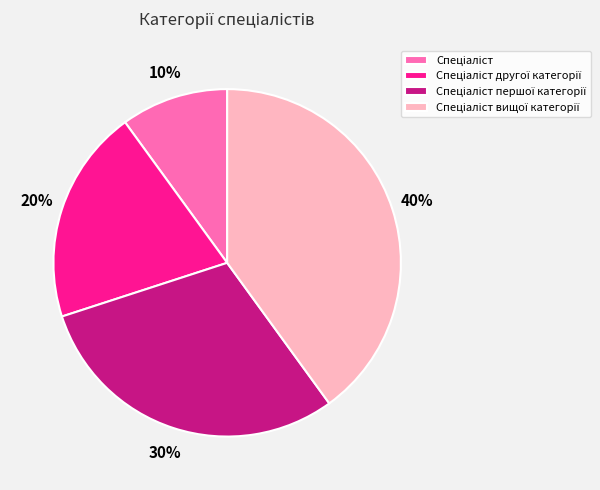

Is there any slice that represents more than half of the pie?

No